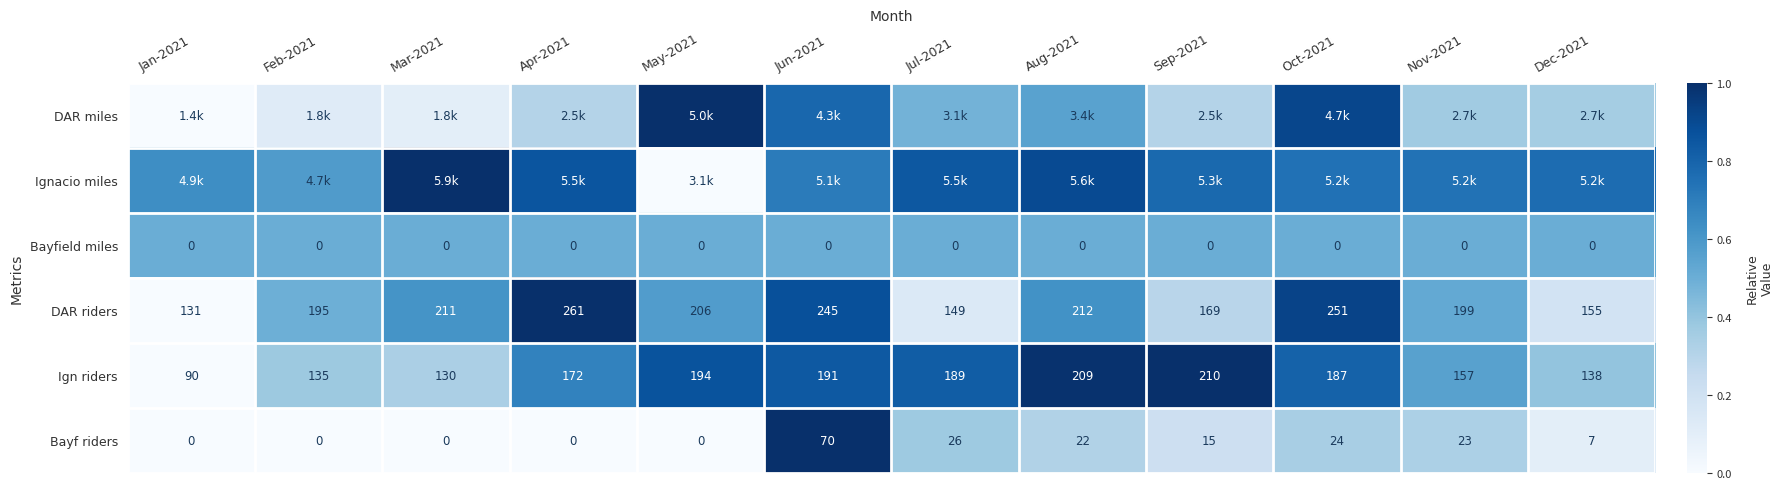

Is the value of Bayfield miles at May-2021 greater than the value of DAR riders at Nov-2021?

No